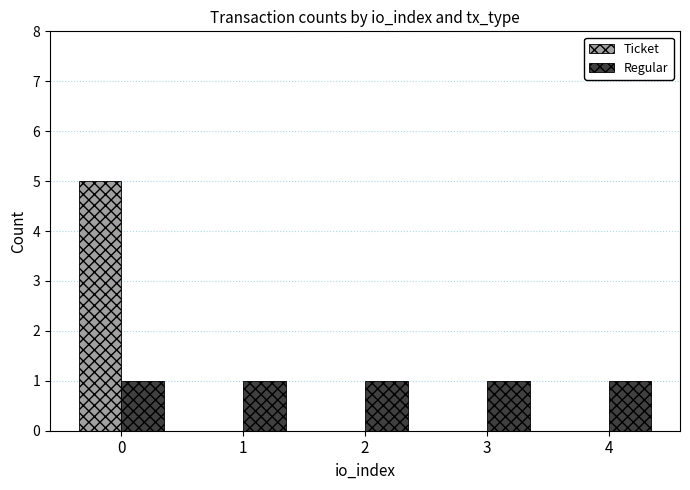

What are all the series names shown in the legend?

Ticket, Regular